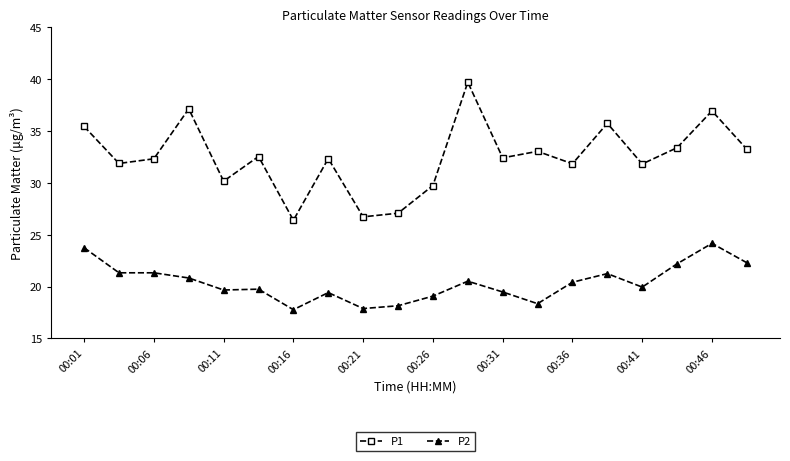

True or false: P2 and P1 intersect in this chart.

False